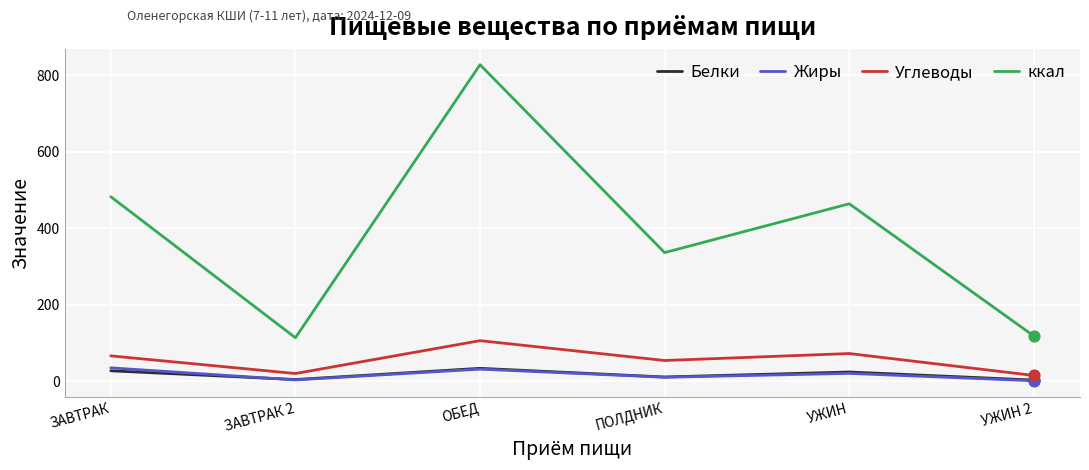

What are all the series names shown in the legend?

Белки, Жиры, Углеводы, ккал